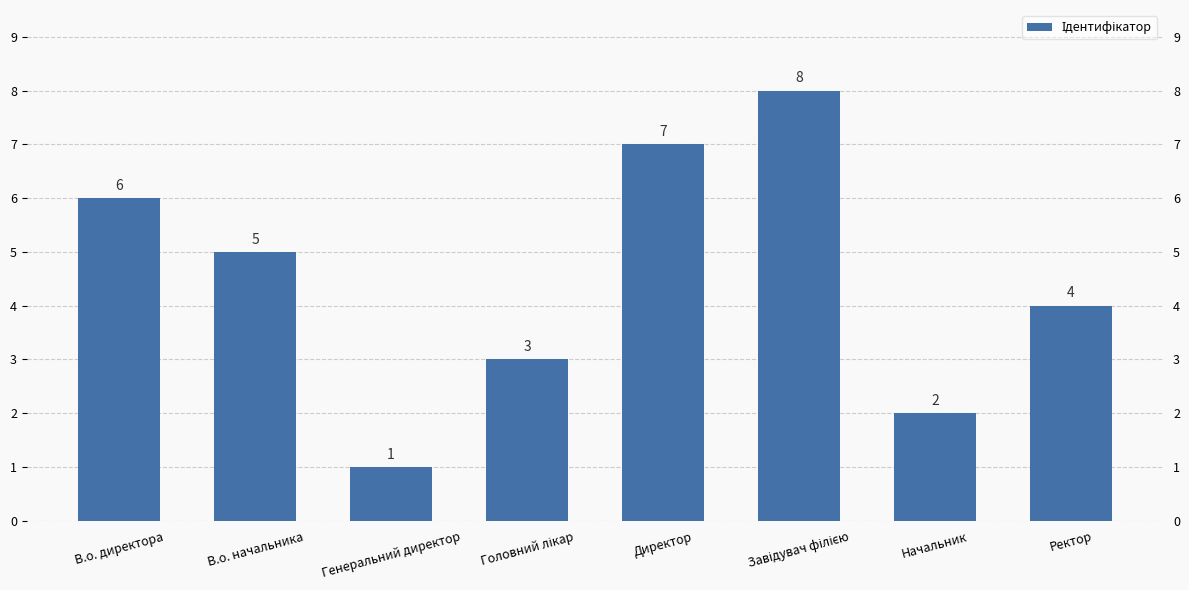

Reading left to right, list all the values displayed in this chart.

В.о. директора=6	В.о. начальника=5	Генеральний директор=1	Головний лікар=3	Директор=7	Завідувач філією=8	Начальник=2	Ректор=4